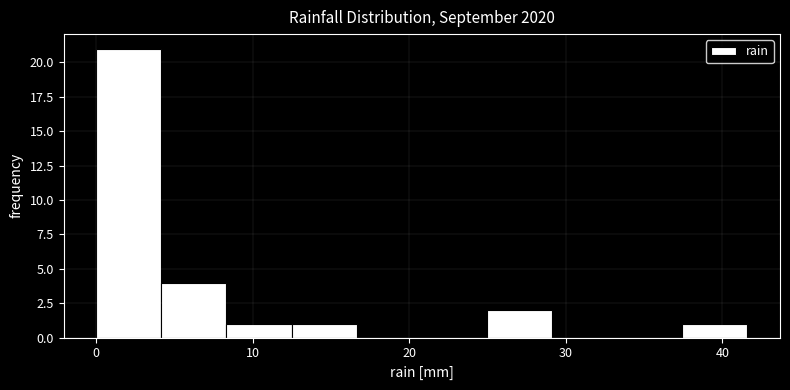

Reading left to right, list every bar in this chart as the range it spans on the x-axis followed by its height. Neither the bar edges nor the heights are printed on the chart, so give them approximately, as read against the axes.

0 to 4: 21
4 to 8: 4
8 to 12: 1
12 to 17: 1
17 to 21: 0
21 to 25: 0
25 to 29: 2
29 to 33: 0
33 to 37: 0
37 to 42: 1